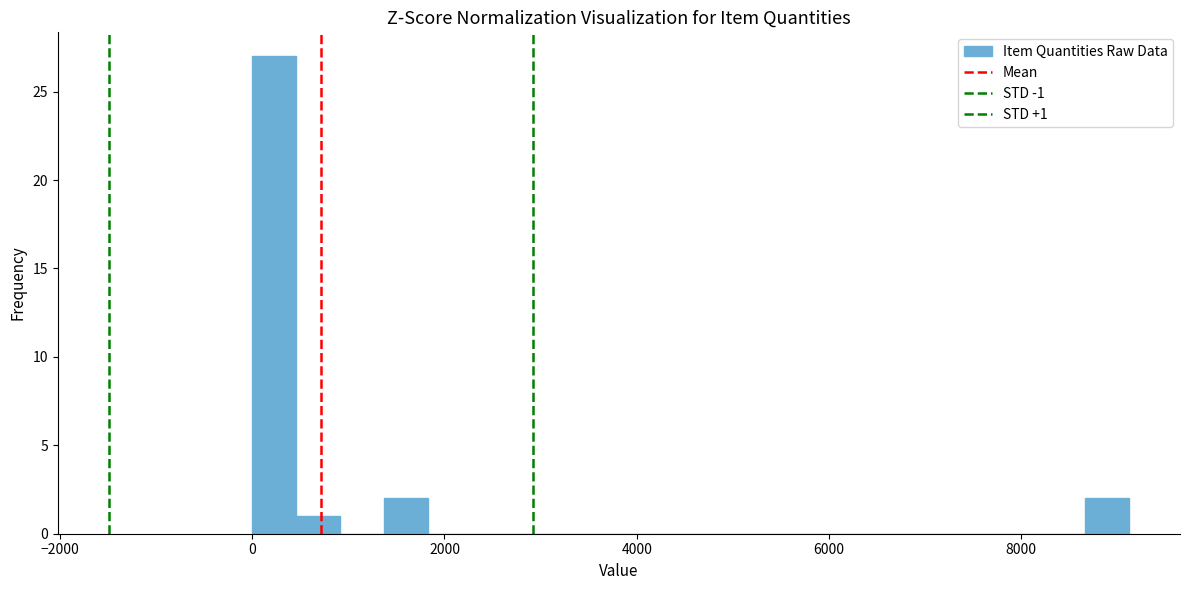

Read against the x-axis, roughly where is the centre of the tallest bar?

200